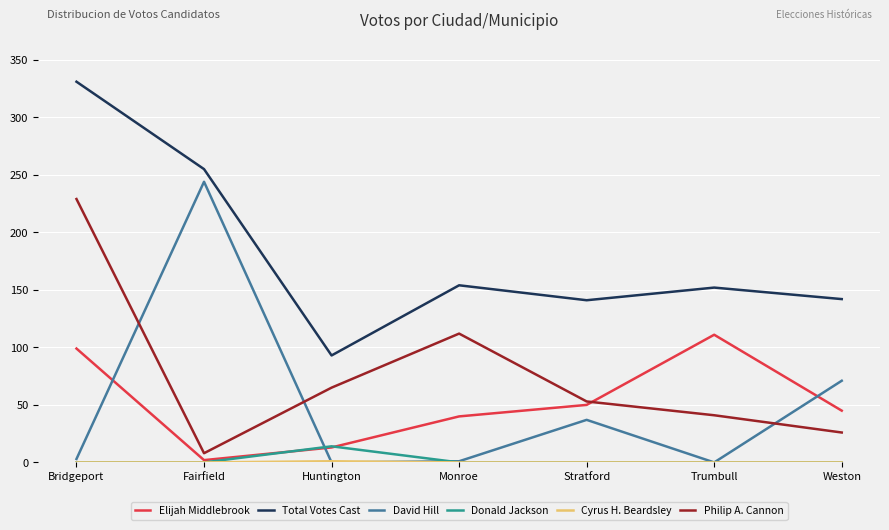

True or false: Philip A. Cannon has a value of 157 at Monroe.

False